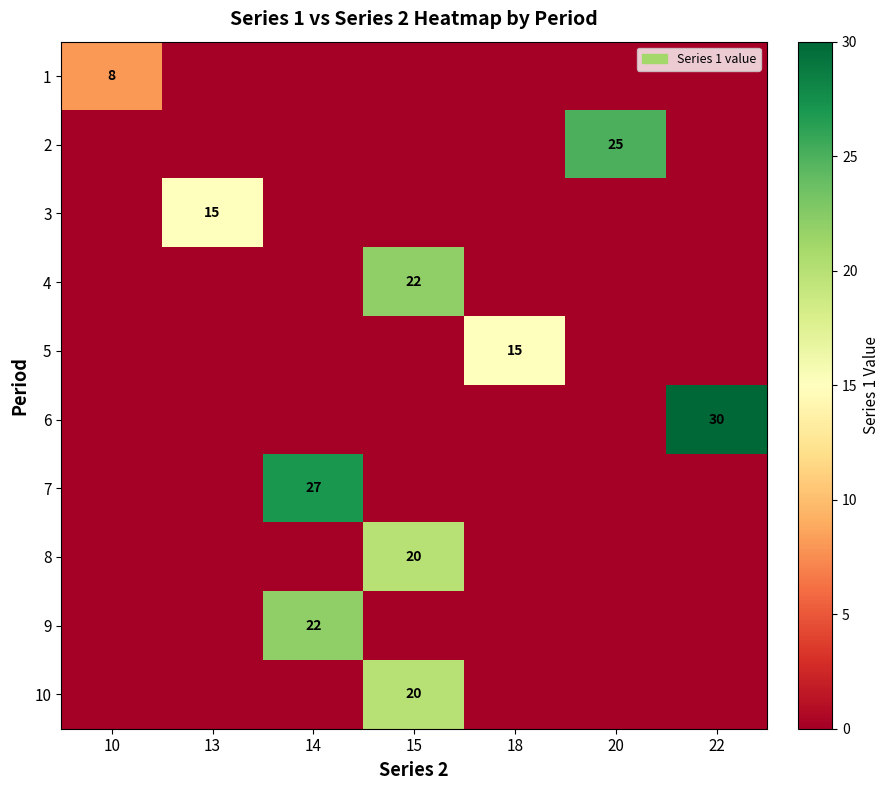

The value of 10 at 15 is 9. True or false?

False